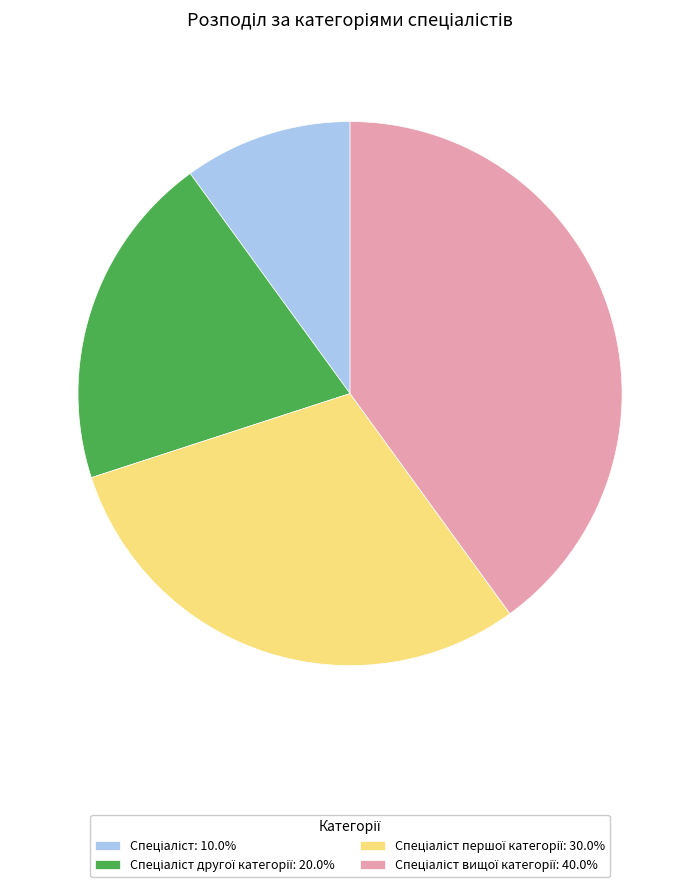

Is there any slice that represents more than half of the pie?

No